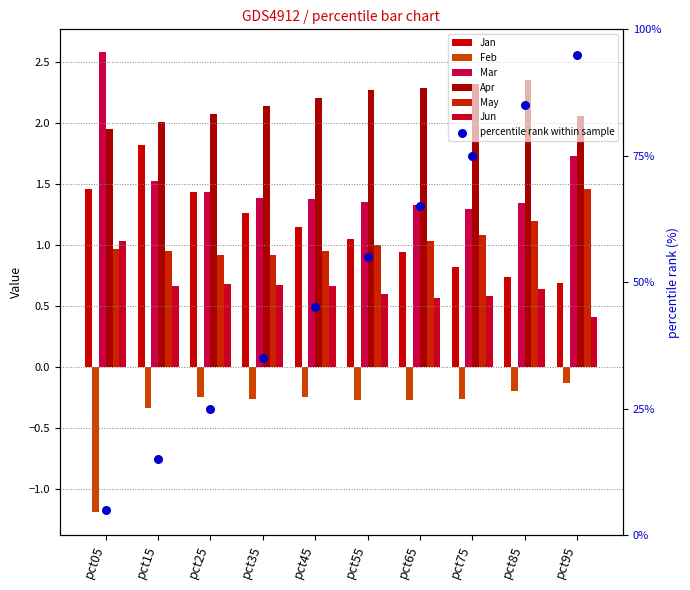

At which category is the sum across all series the highest?

pct05